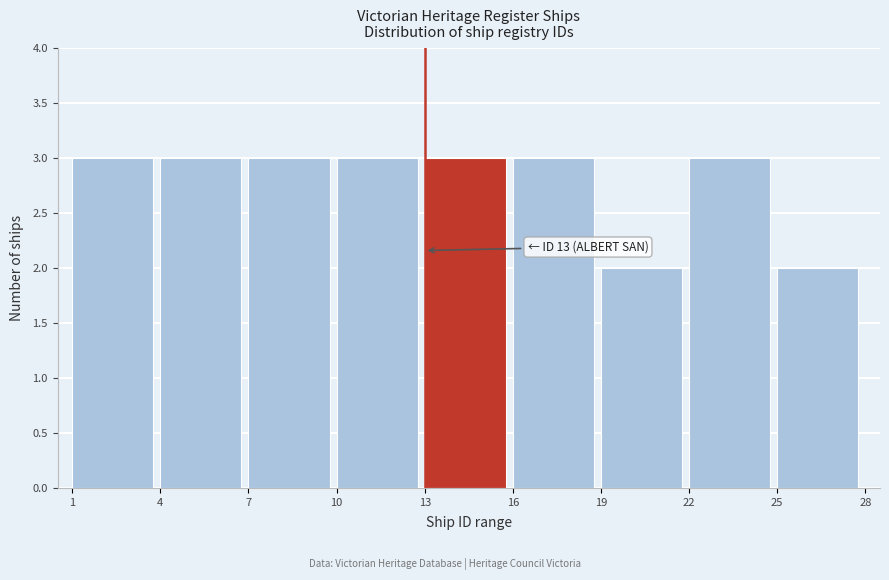

Reading left to right, extract all data points from this chart.

3	3	3	3	3	3	2	3	2